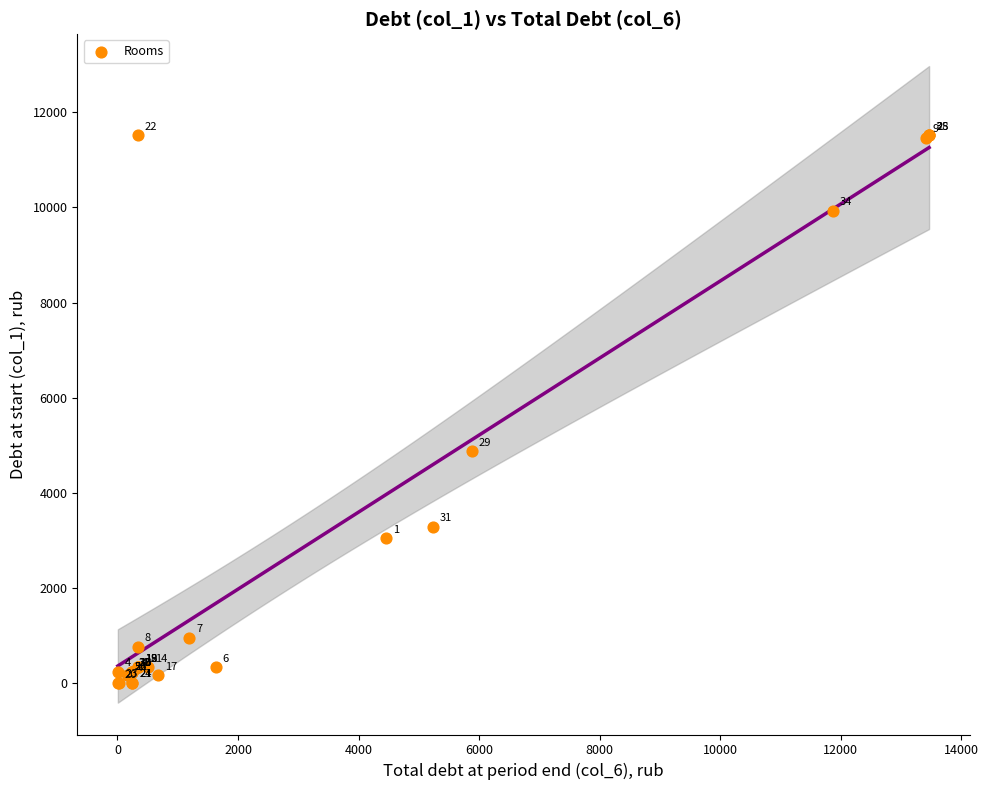

What Y value in the scatter plot is closest to 5763?

4873.7